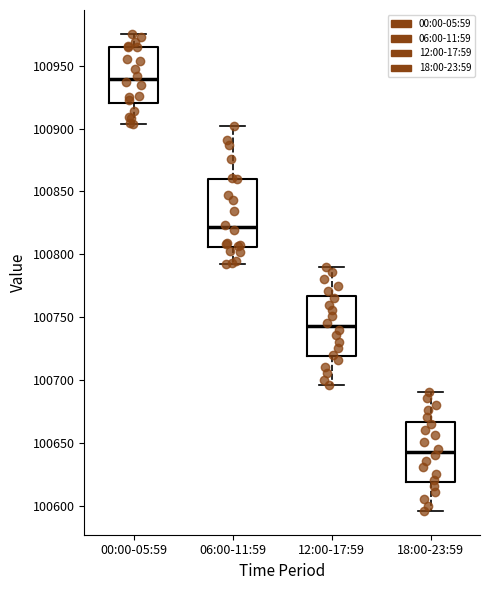

Comparing the boxes themselves (not the whiskers), which one is the tallest?

06:00-11:59